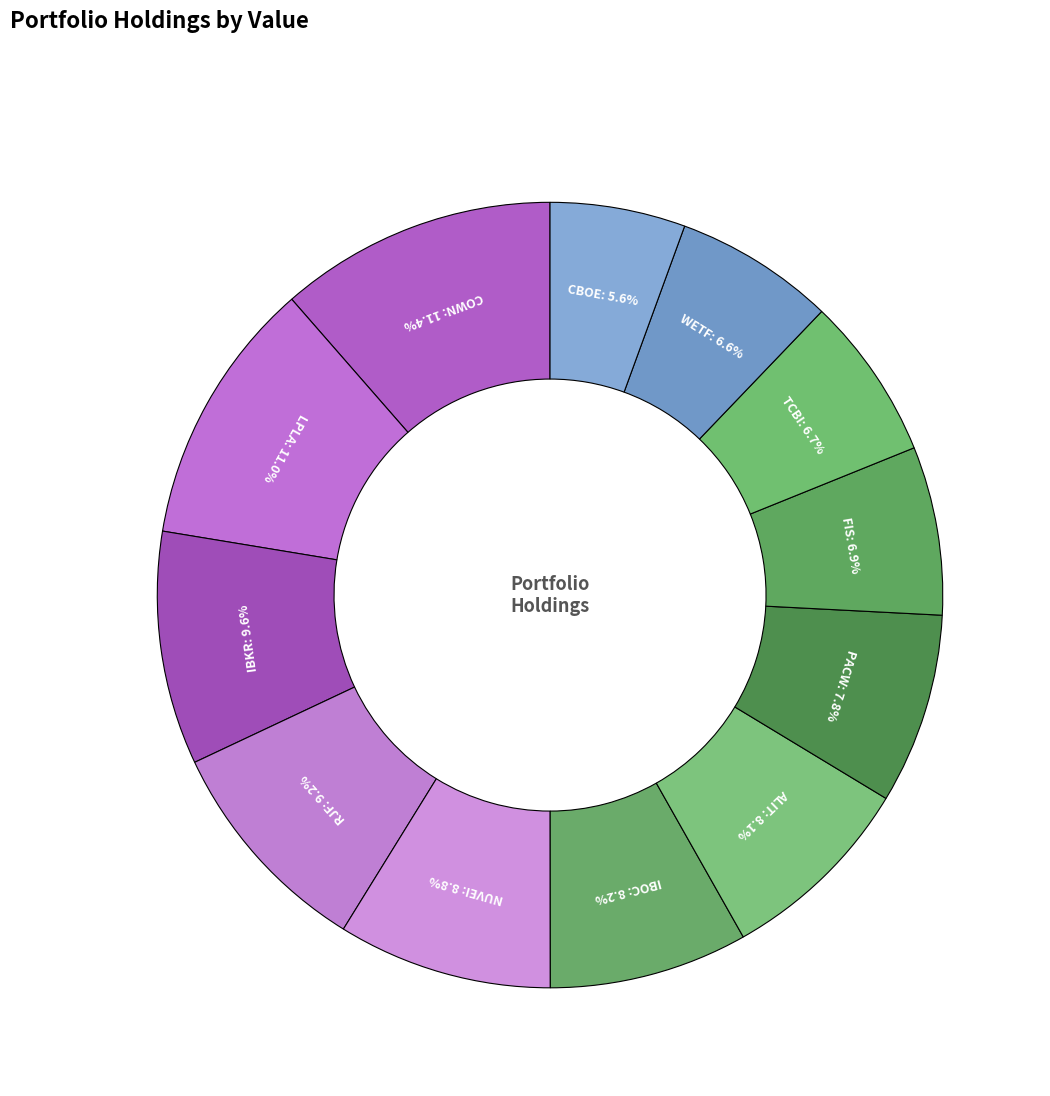

What is the smallest slice in the pie chart?

CBOE